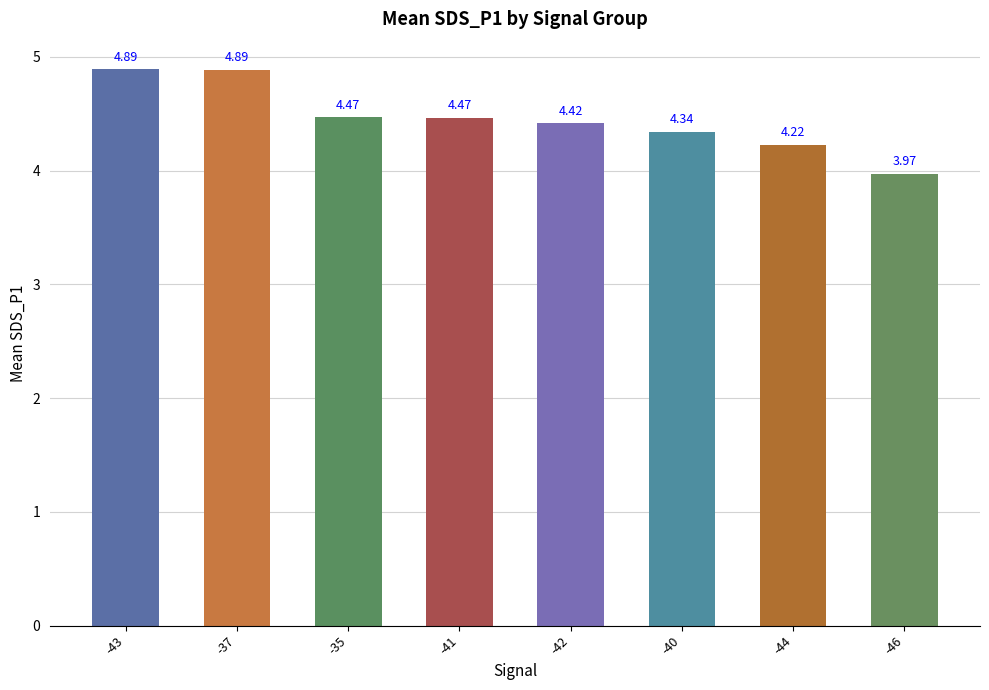

Approximately how many times larger is the value at -40 compared to -42?

1.0